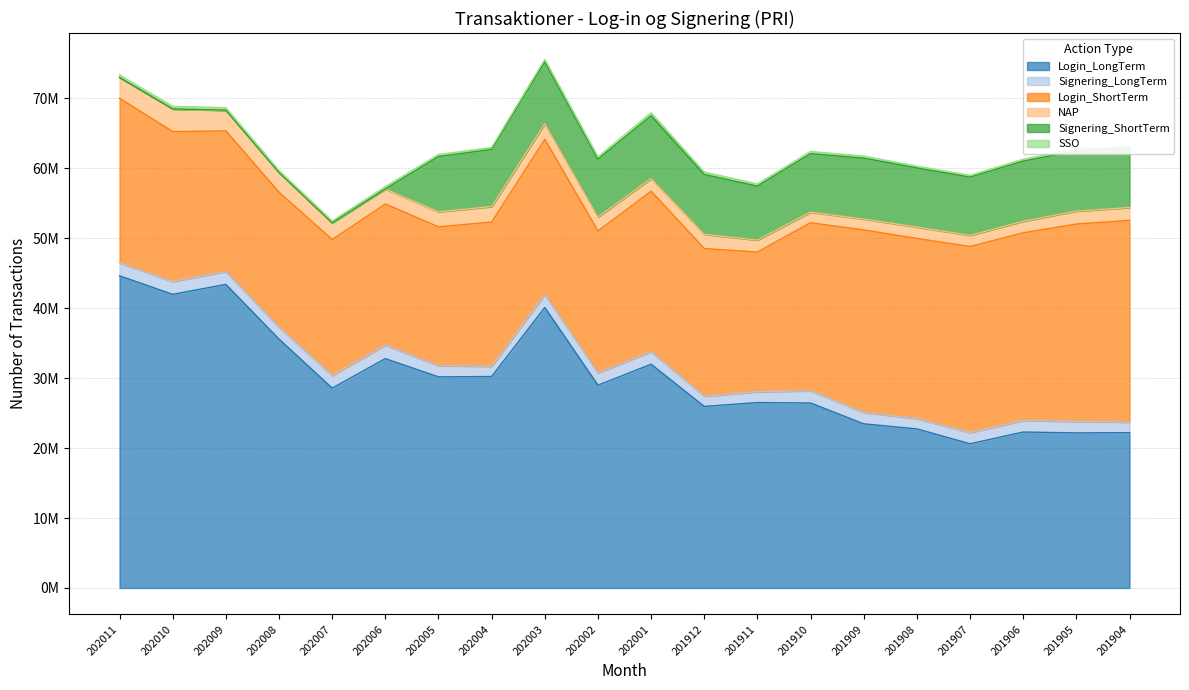

Where does the Login_LongTerm series first go above 28995124?

202011